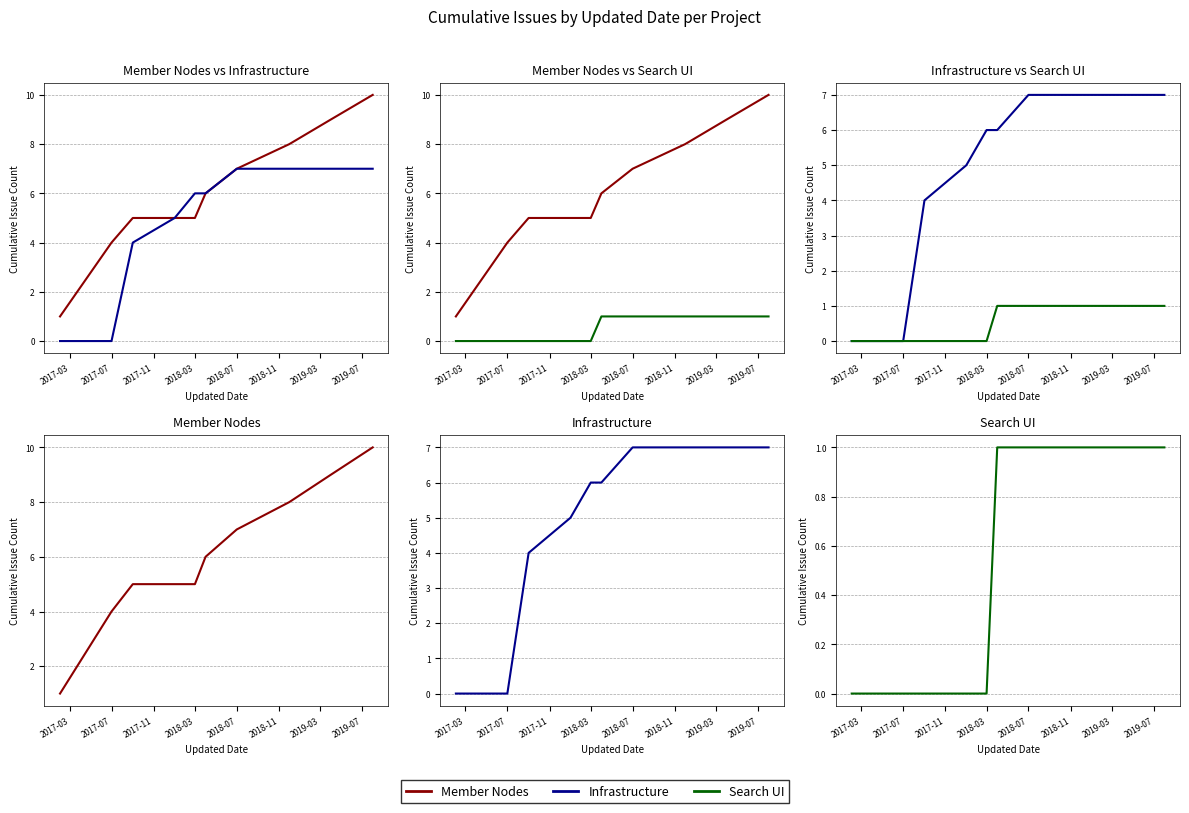

What are all the series names shown in the legend?

Member Nodes, Infrastructure, Search UI